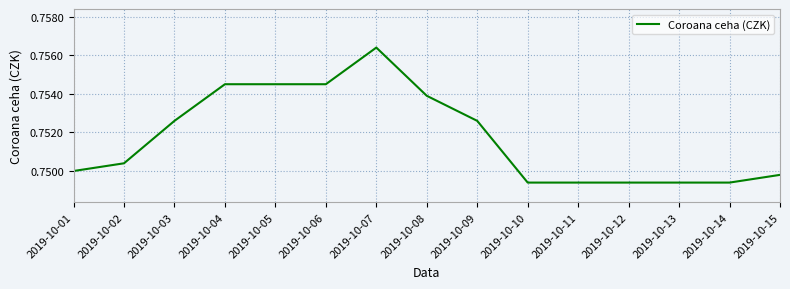

The chart shows a value of 1.1 at 2019-10-07. True or false?

False